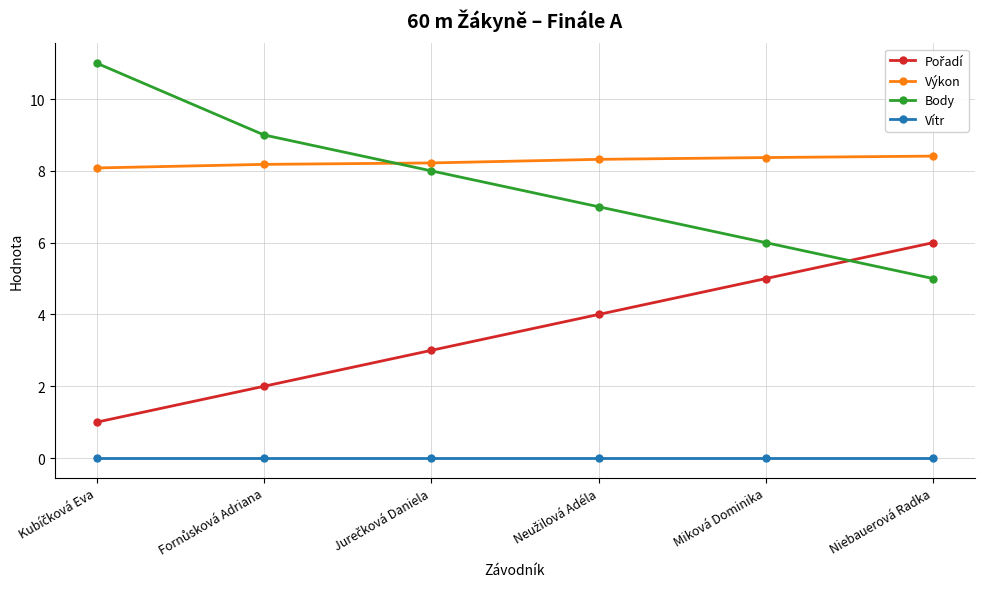

The Vítr series shows 0.0 at Miková Dominika. True or false?

True